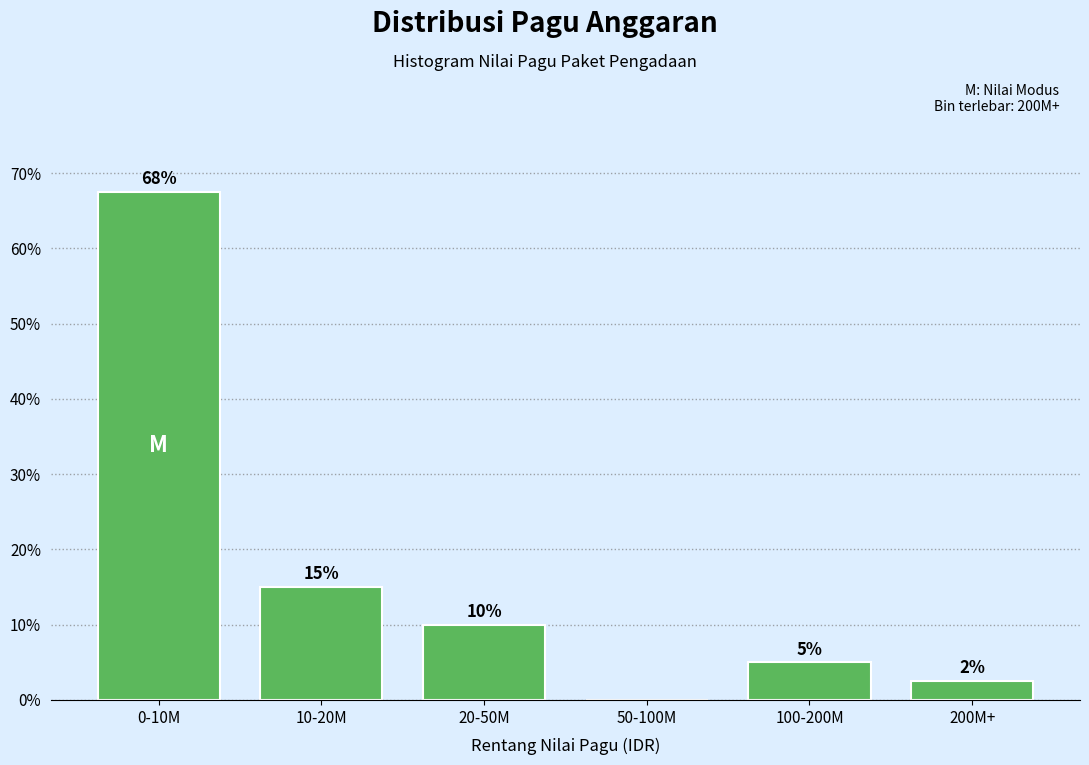

Where does the data first go above 10?

0-10M